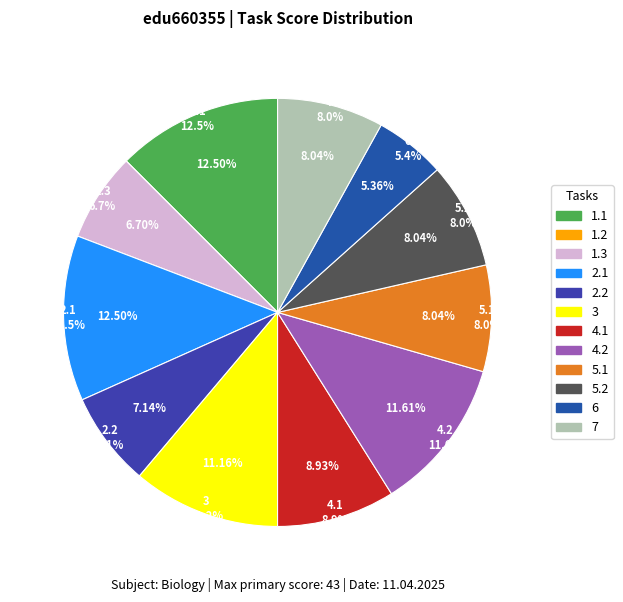

To the nearest percent, what percentage of the pie is 5.1?

8%